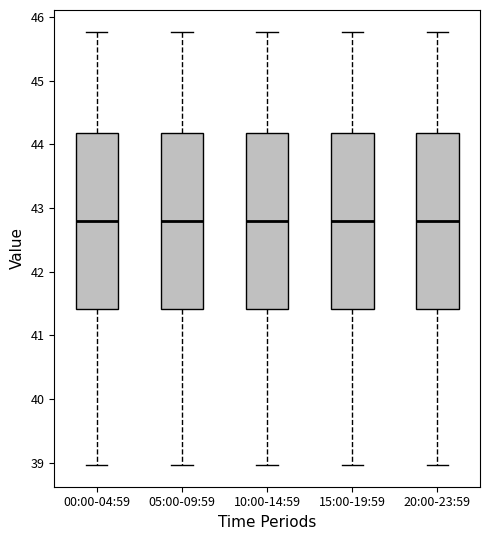

Where does the median line of the box for 10:00-14:59 sit on the y-axis? The values are not printed on the chart, so give them approximately, as read against the axis.

42.8